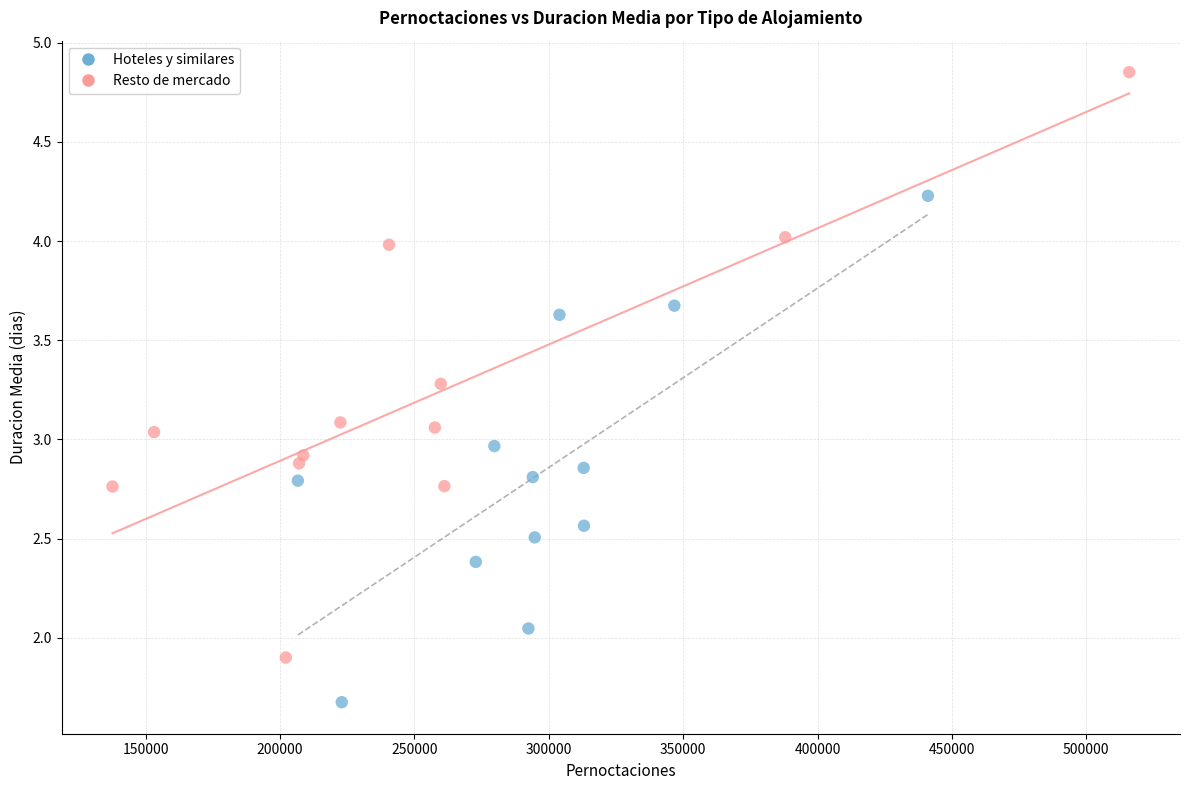

Which series reaches the minimum Y coordinate?

Hoteles y similares